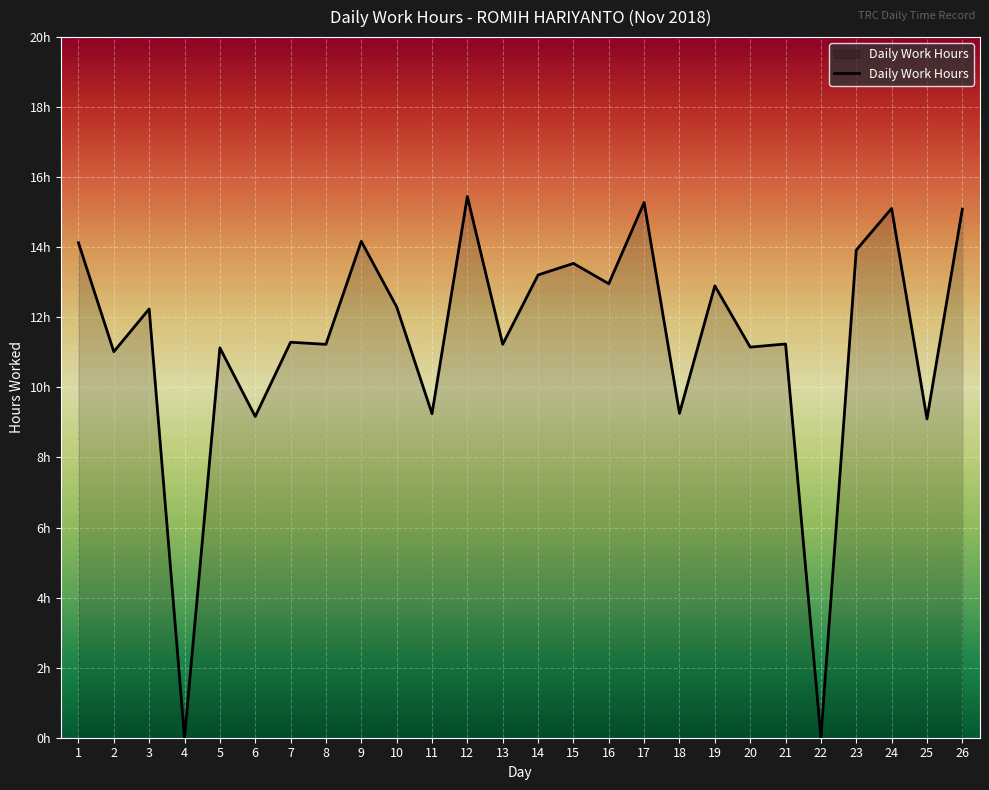

Reading left to right, list all the values displayed in this chart.

14.1	11.0	12.2	0.0	11.1	9.2	11.3	11.2	14.2	12.3	9.2	15.4	11.2	13.2	13.5	13.0	15.3	9.3	12.9	11.2	11.2	0.0	13.9	15.1	9.1	15.1